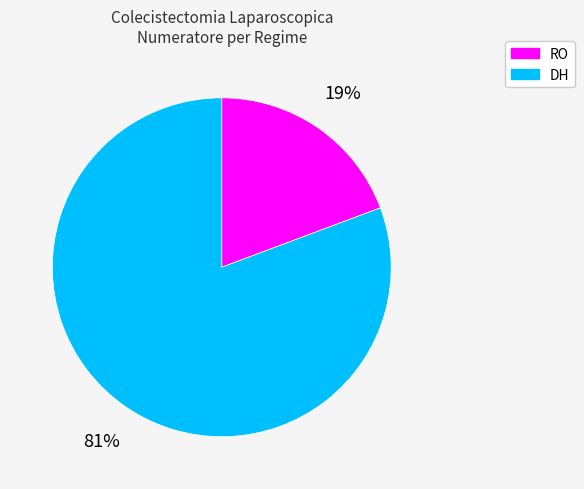

Does any single category account for the majority?

Yes